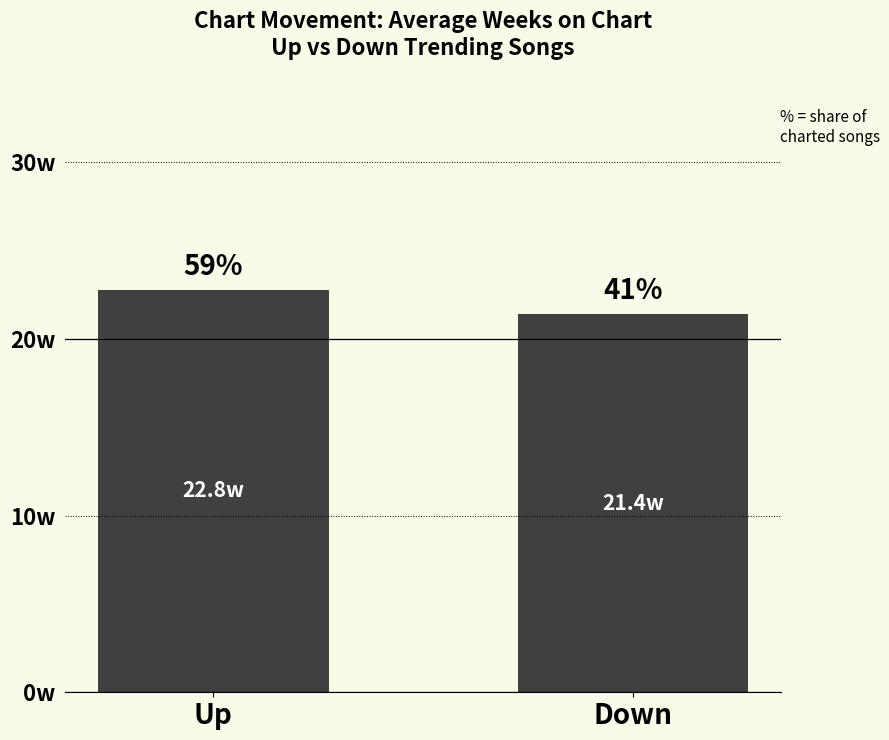

Rank the categories by value from lowest to highest.

Down, Up